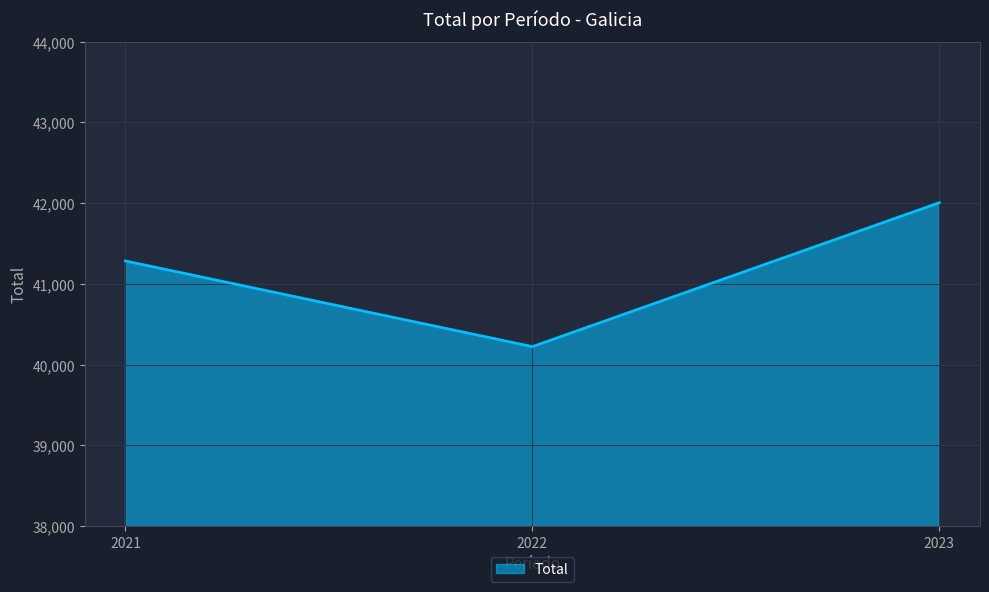

What is the ratio of the value at 2023 to the value at 2021?

1.0